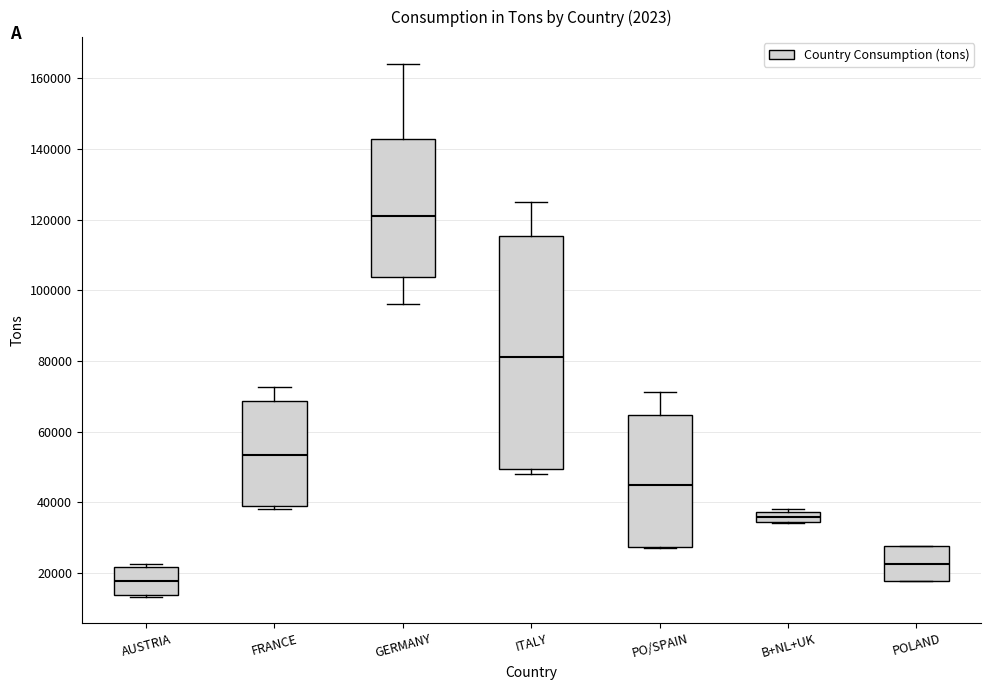

Which box has the highest median line?

GERMANY